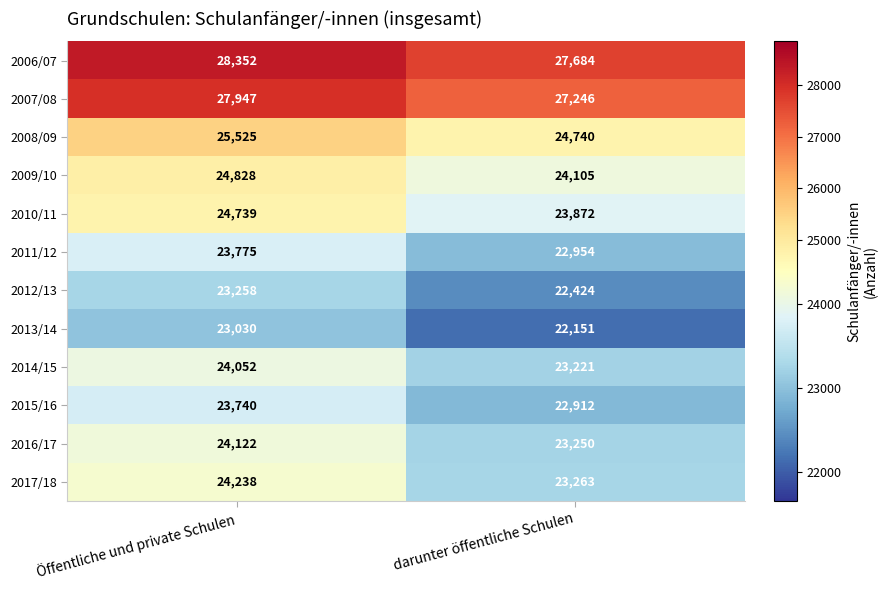

What is the difference between the highest and lowest values at Öffentliche und private Schulen?

5322